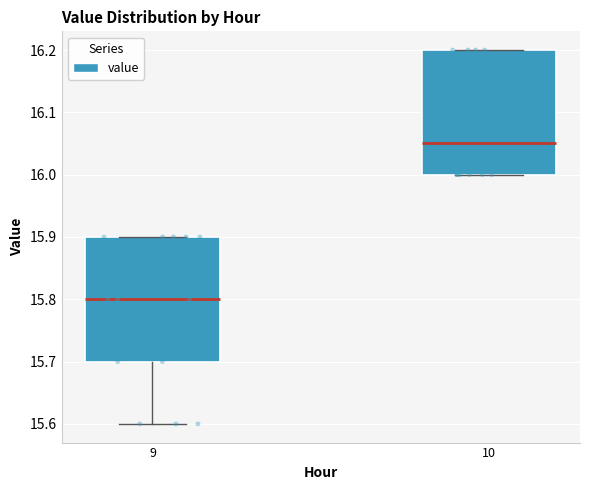

Which box's median line is the highest?

10